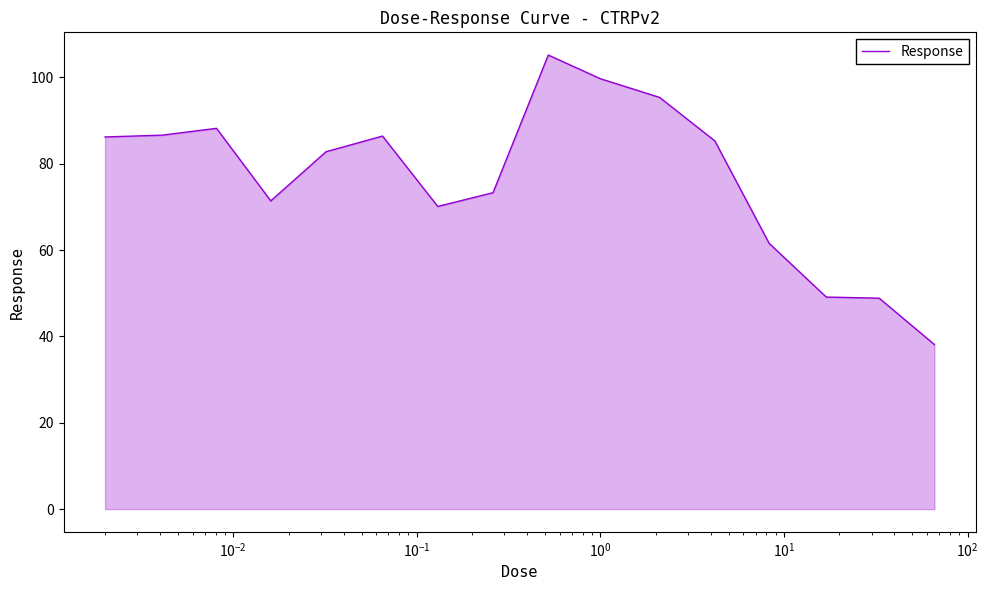

What is the maximum value shown in the chart?

105.2